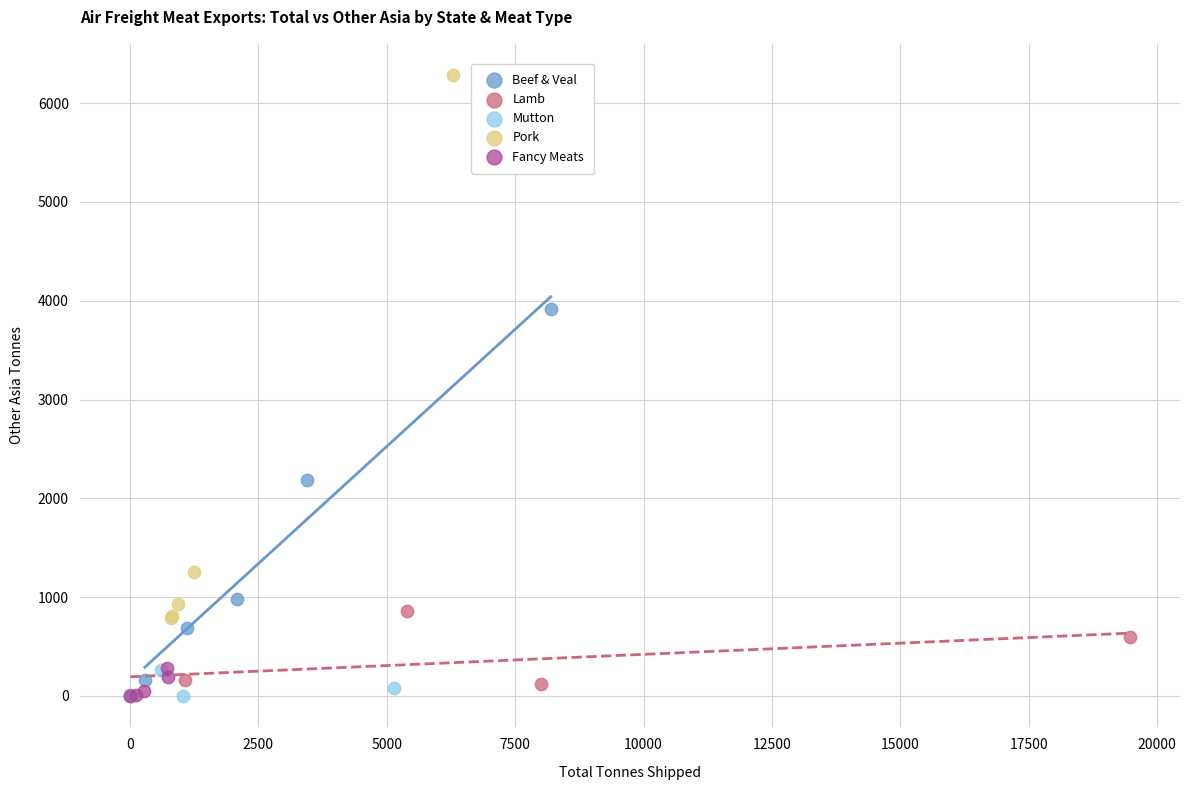

Which series has the largest Y range (max minus min)?

Pork